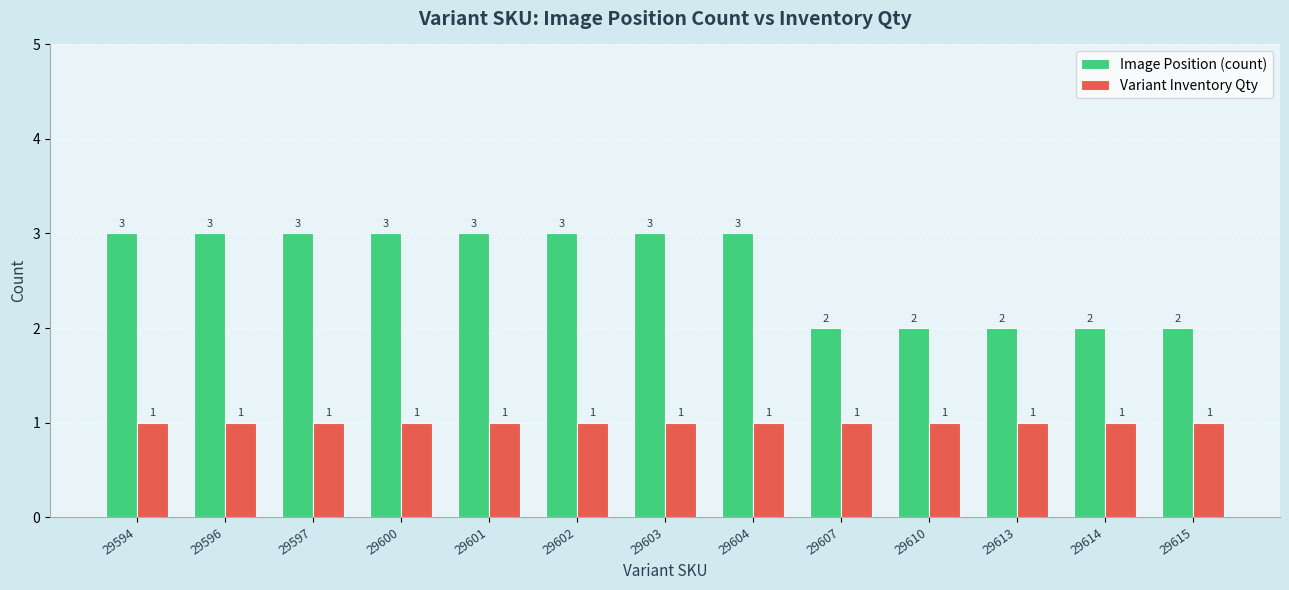

What is the sum of all Variant Inventory Qty values?

13